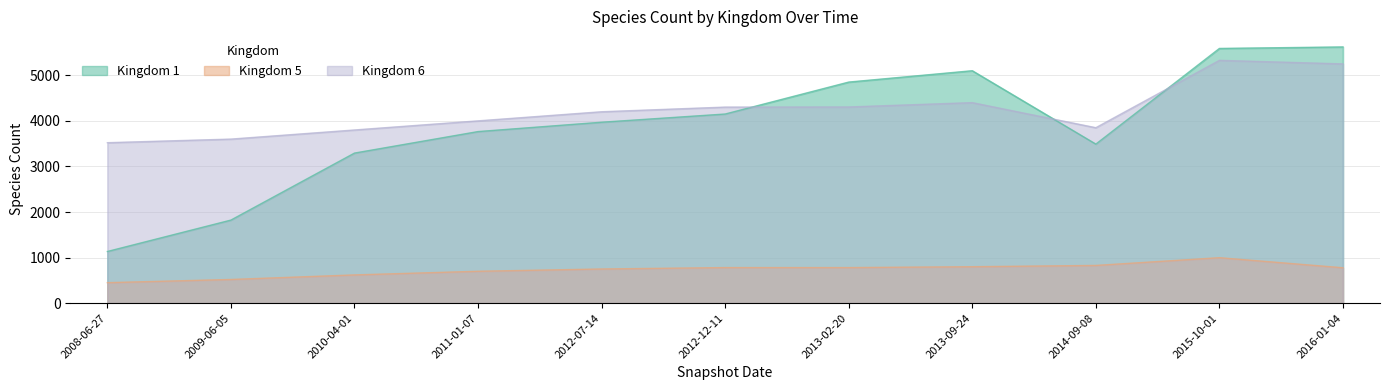

The value of Kingdom 6 at 2009-06-05 is 5019. True or false?

False